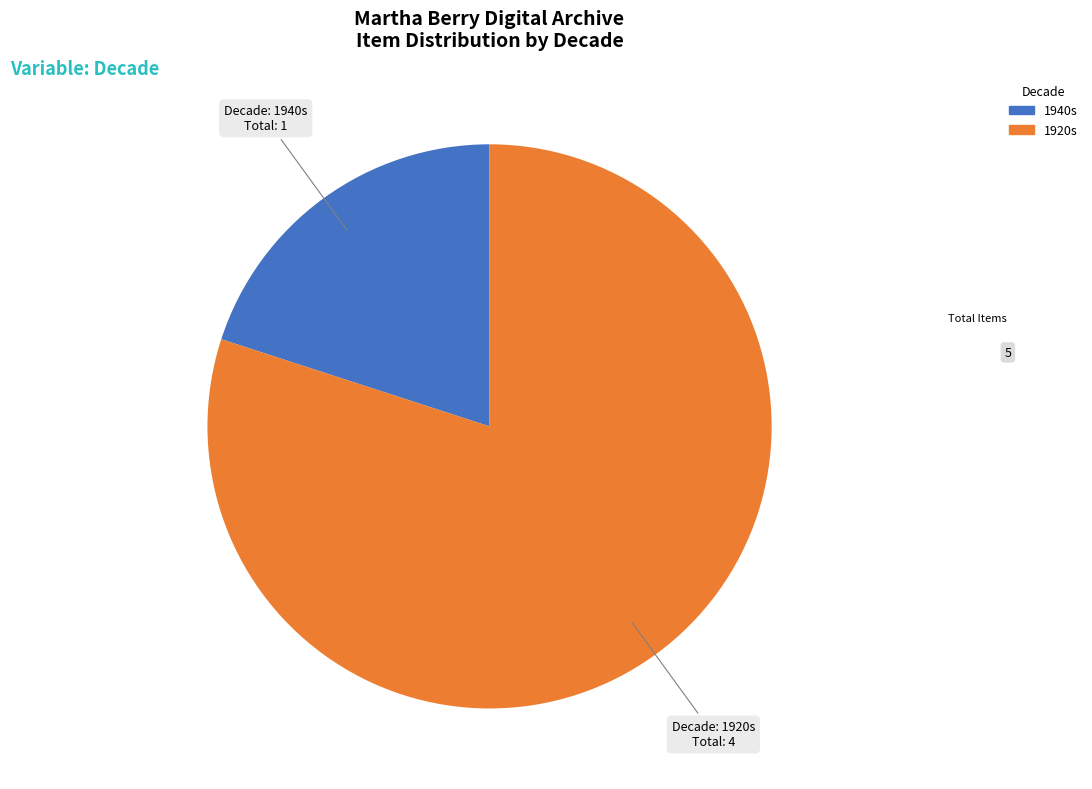

Does any single category account for the majority?

Yes